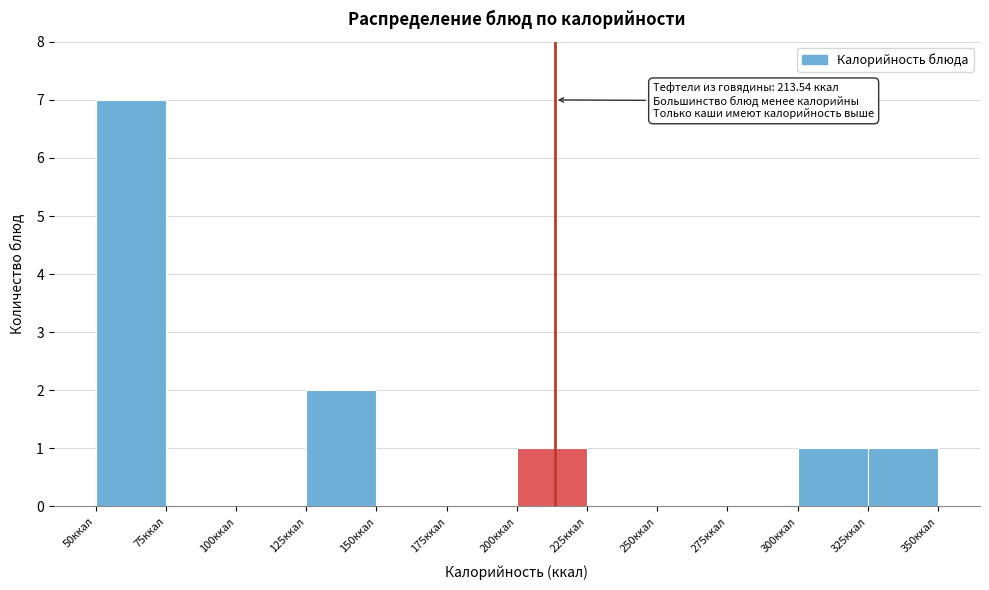

Which range on the x-axis has the tallest bar?

50 to 75